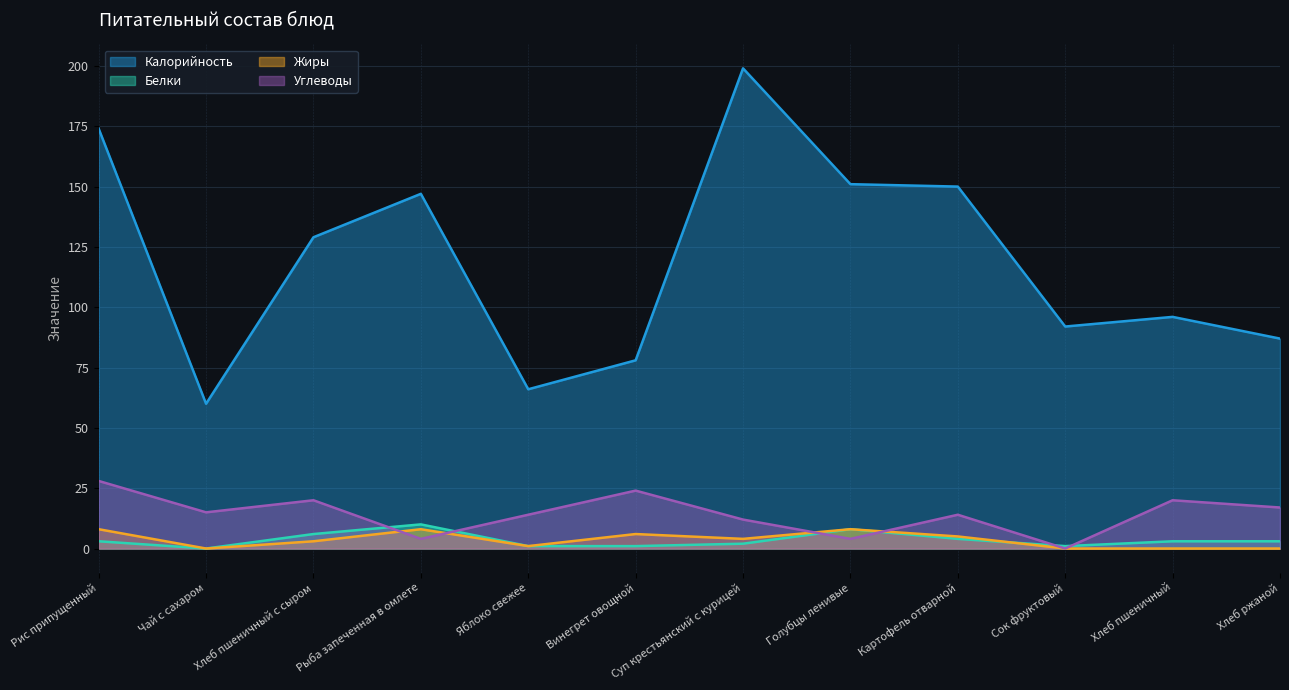

Where do Углеводы and Белки first cross each other?

Хлеб пшеничный с сыром and Рыба запеченная в омлете